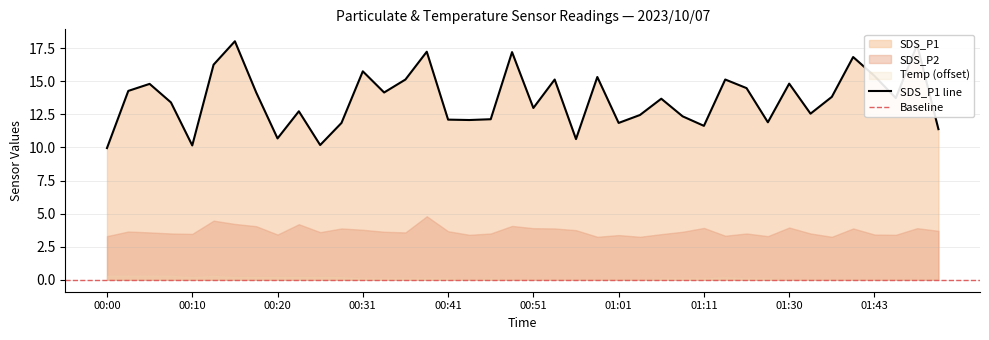

At which category does SDS_P1 reach its first local peak?

00:05